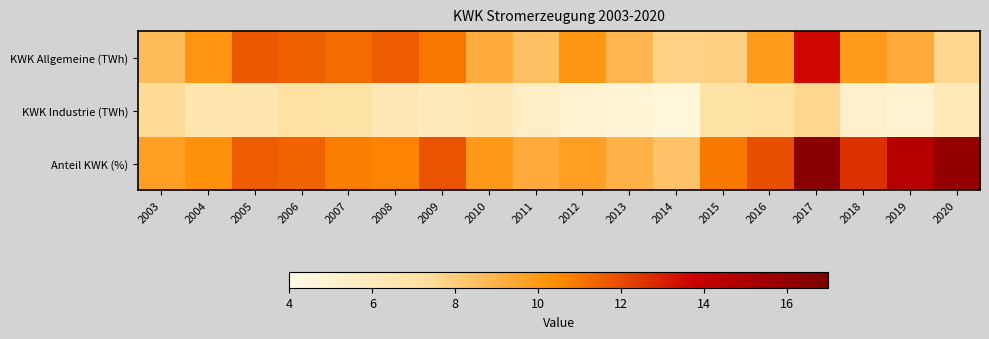

At which category is the sum across all series the highest?

2017